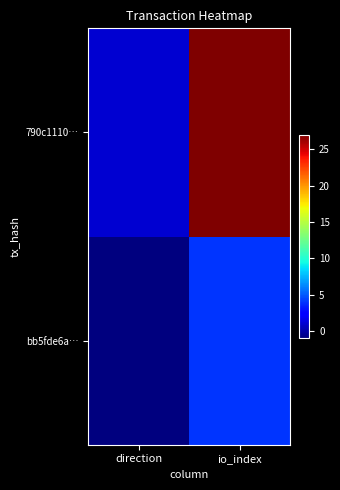

Reading left to right, extract all data points from this chart.

bb5fde6a…: direction=-1	io_index=4
790c1110…: direction=1	io_index=27